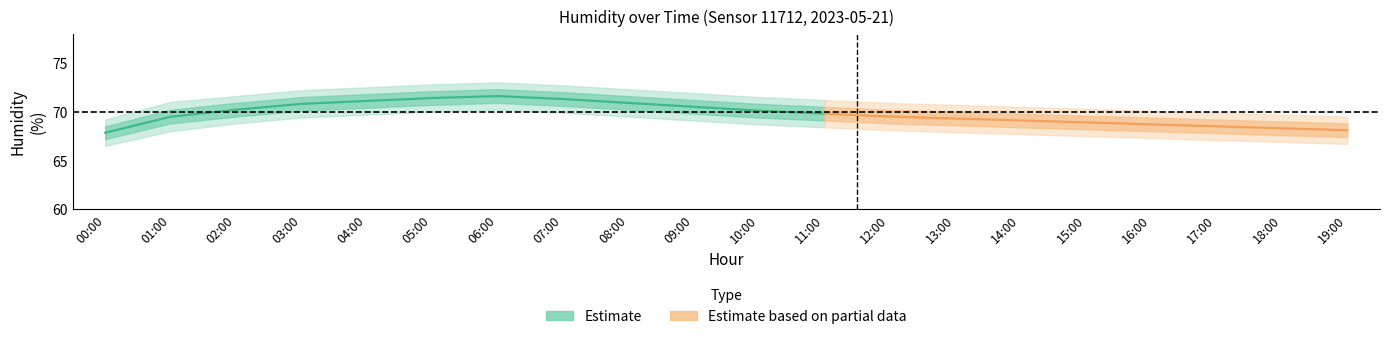

Does the chart display data point markers on the line(s)?

No